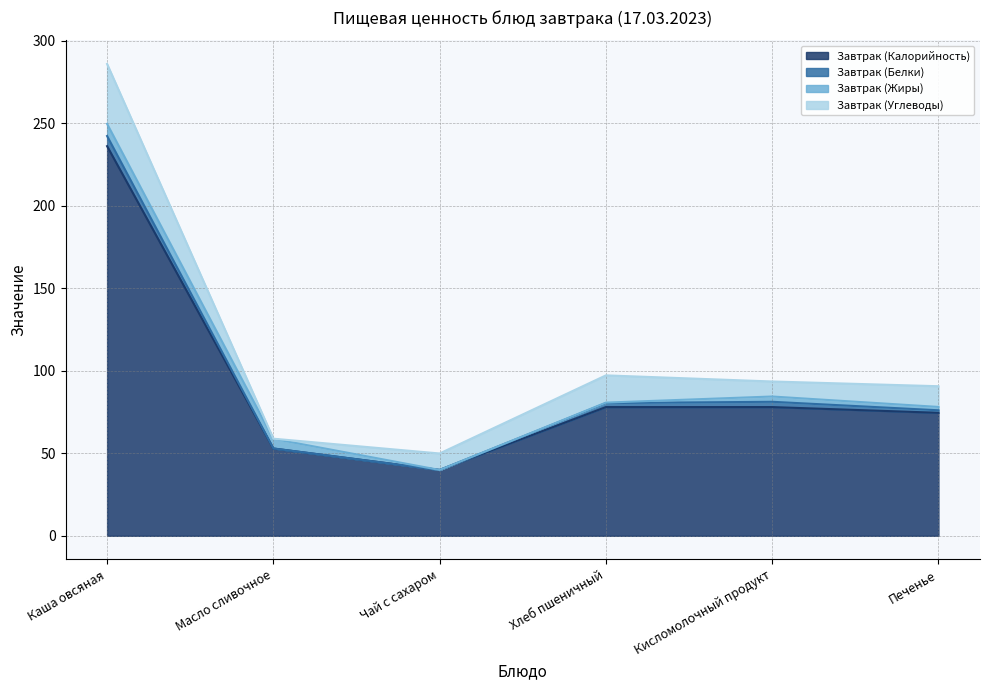

Which has a higher value, Печенье or Чай с сахаром?

Печенье